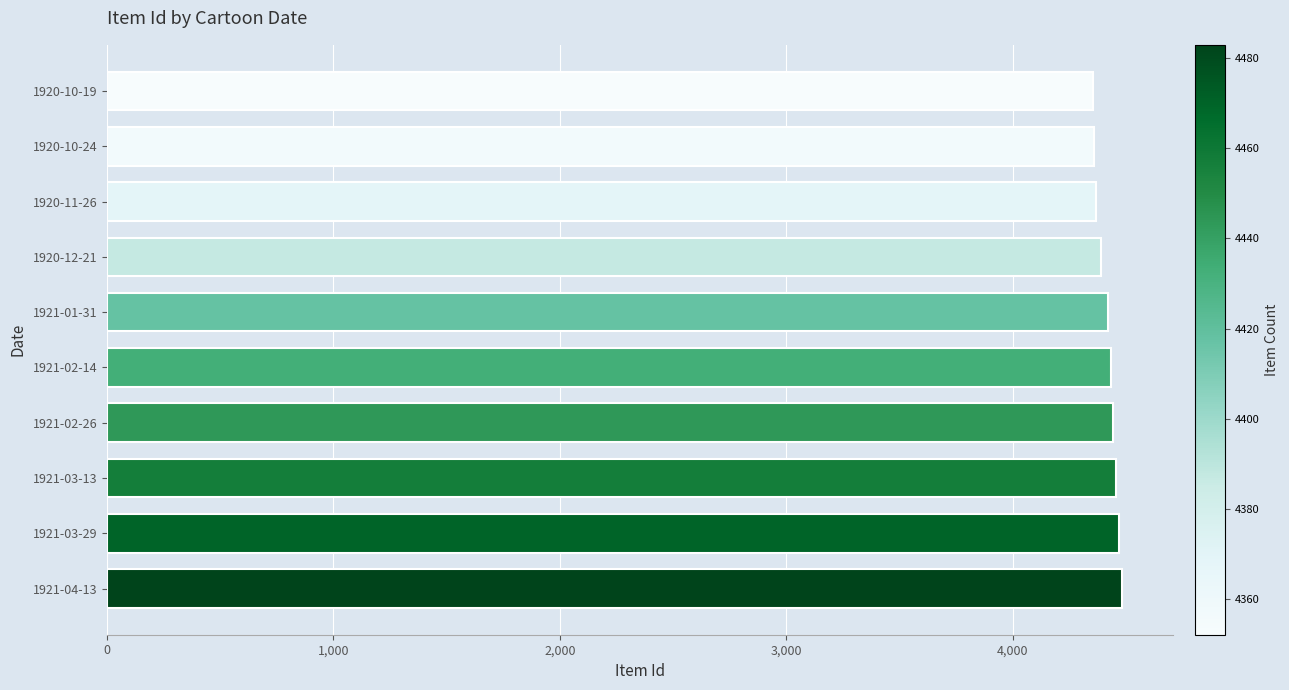

Is it true that the value at 1920-12-21 is 2382?

False